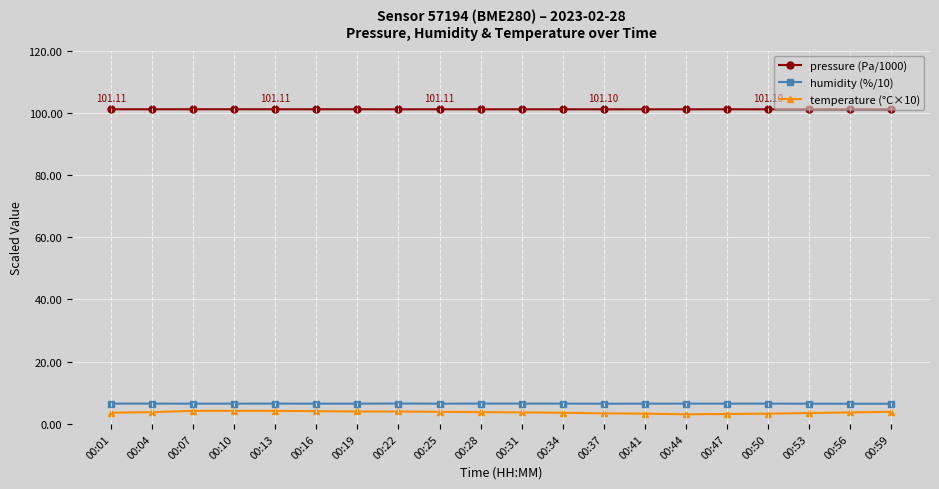

Which series has the widest spread of values?

temperature (°C×10)